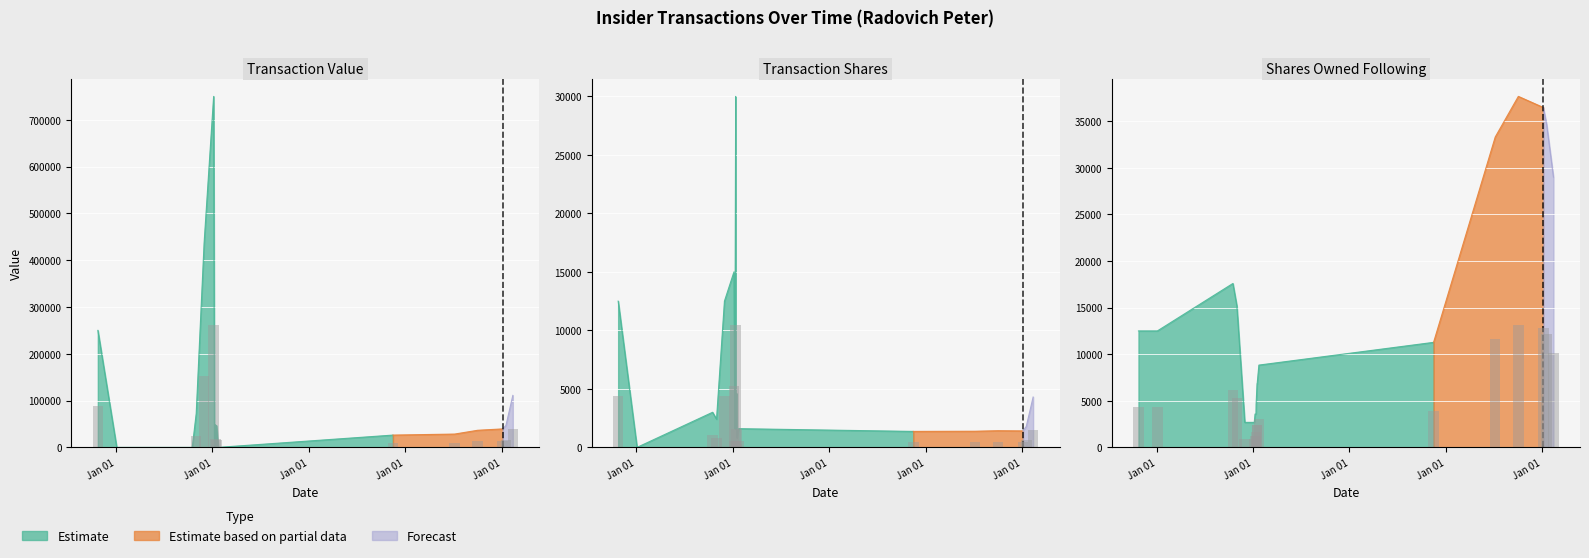

What position from the left is 2015-08-17?

1